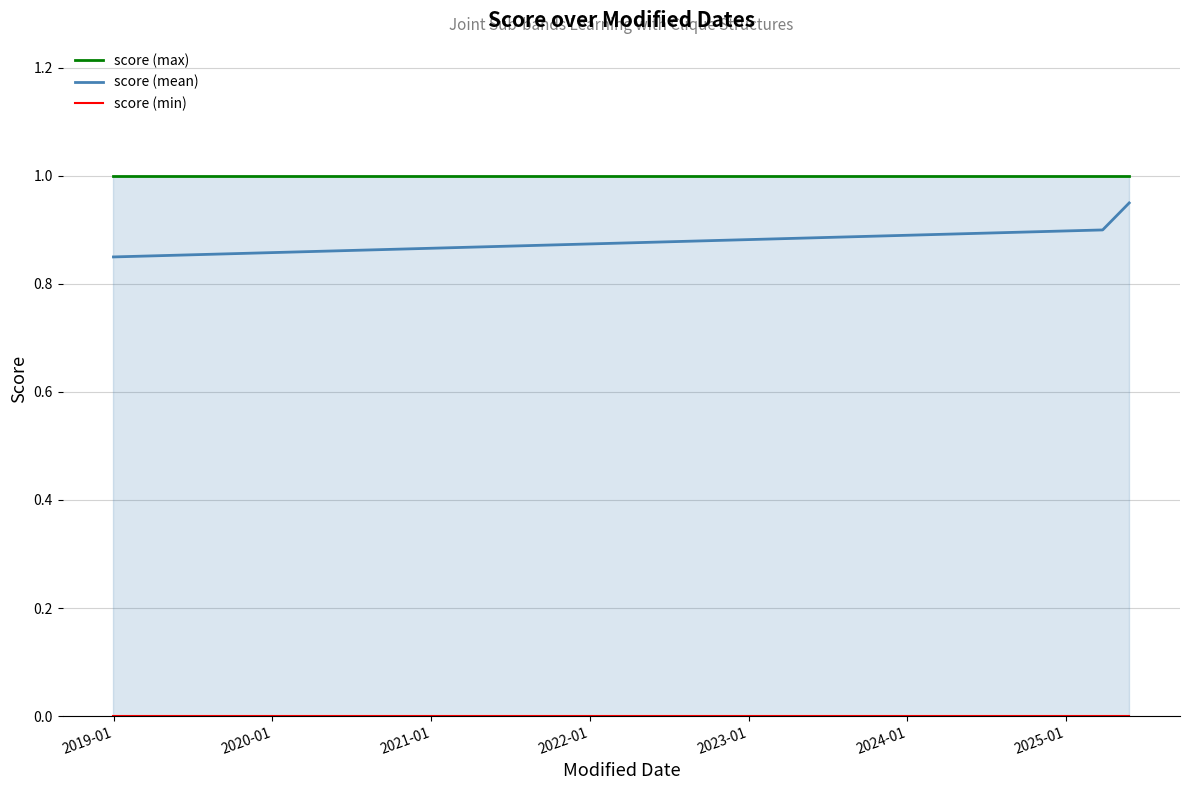

How many lines are shown in the chart?

3